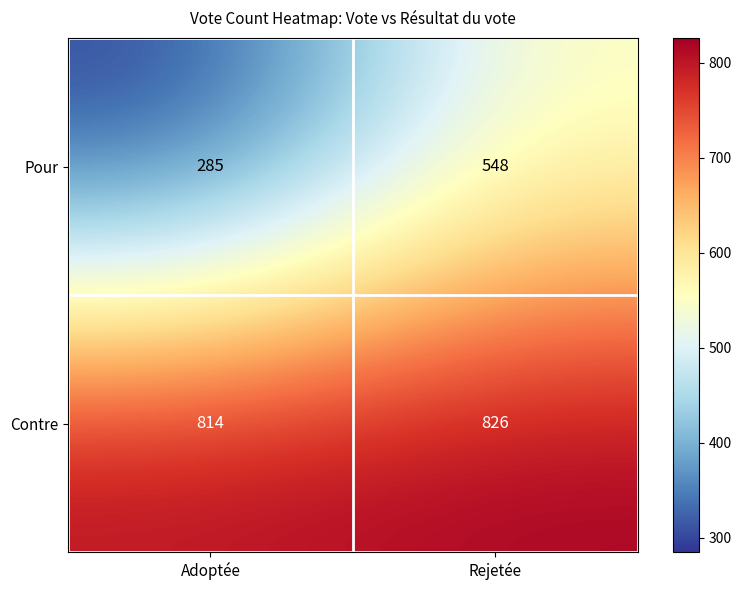

What is the difference between the highest and lowest values at Adoptée?

529